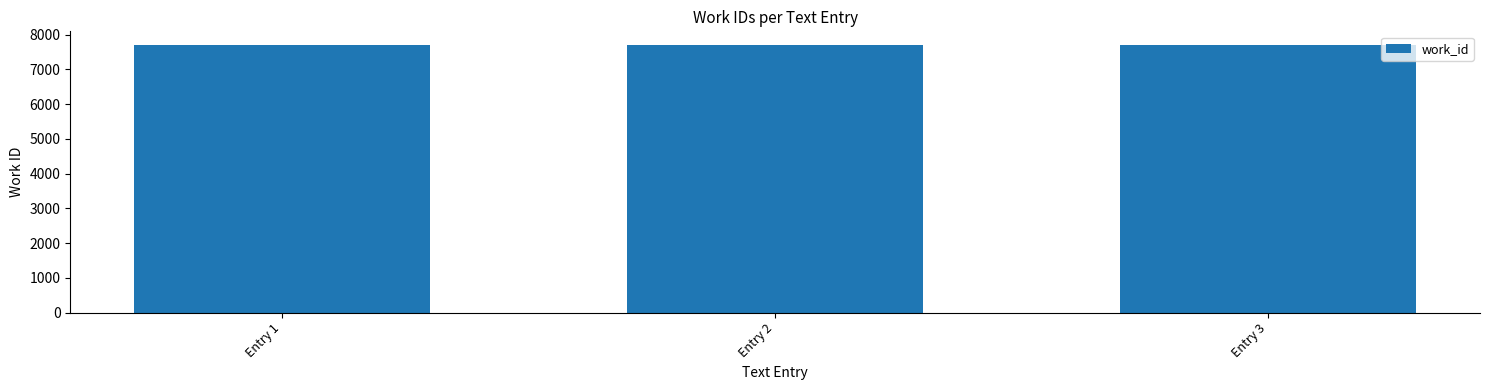

How many data points are less than 7709?

1